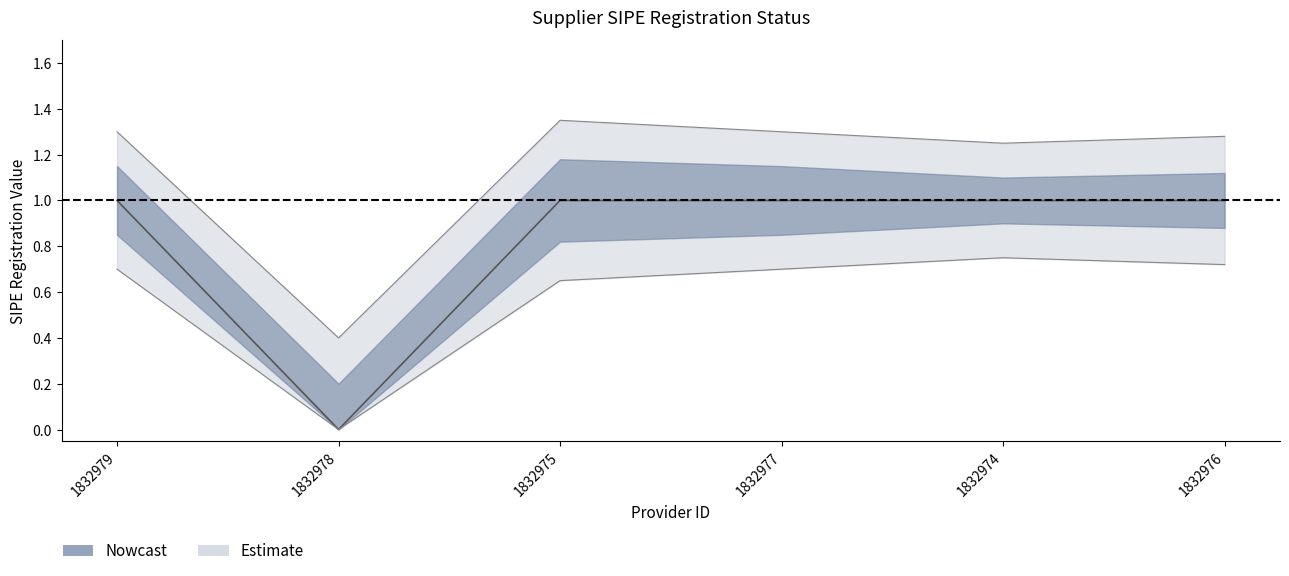

What is the label of the 5th point from the left?

1832974